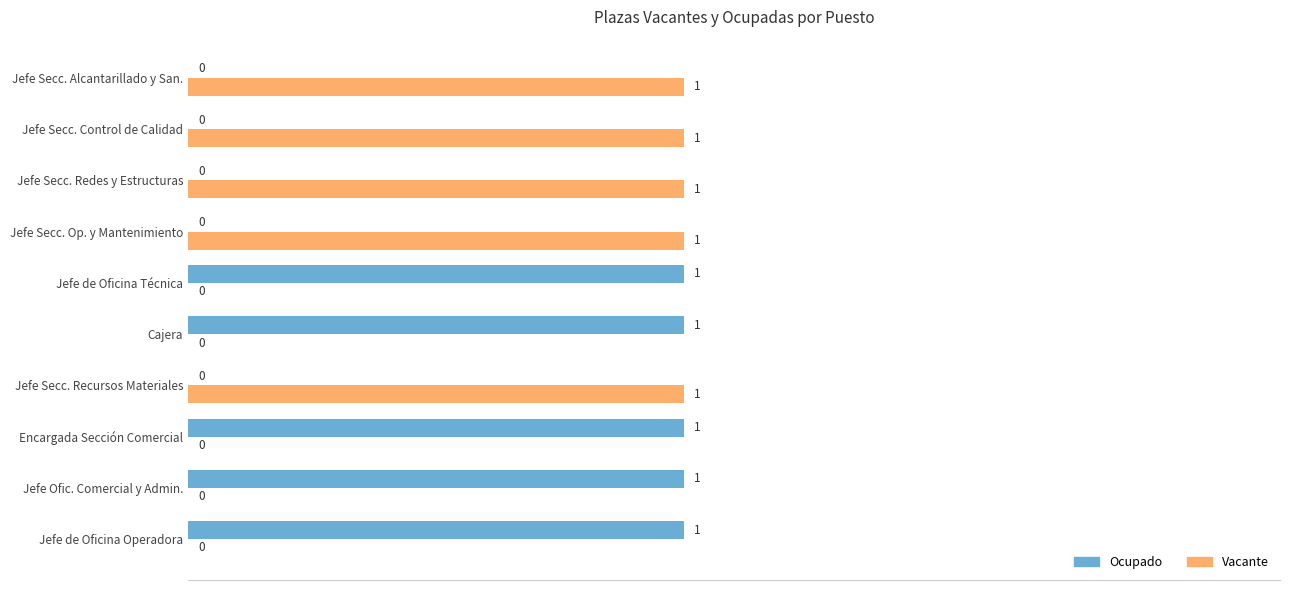

How many Vacante values are between 0 and 1?

10